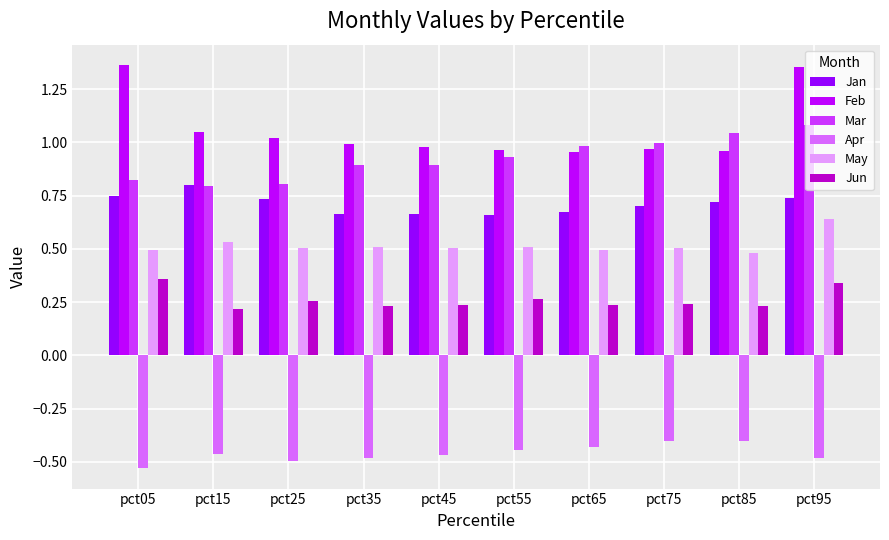

What is the sum of the Jan values at pct65 and pct15?

1.5